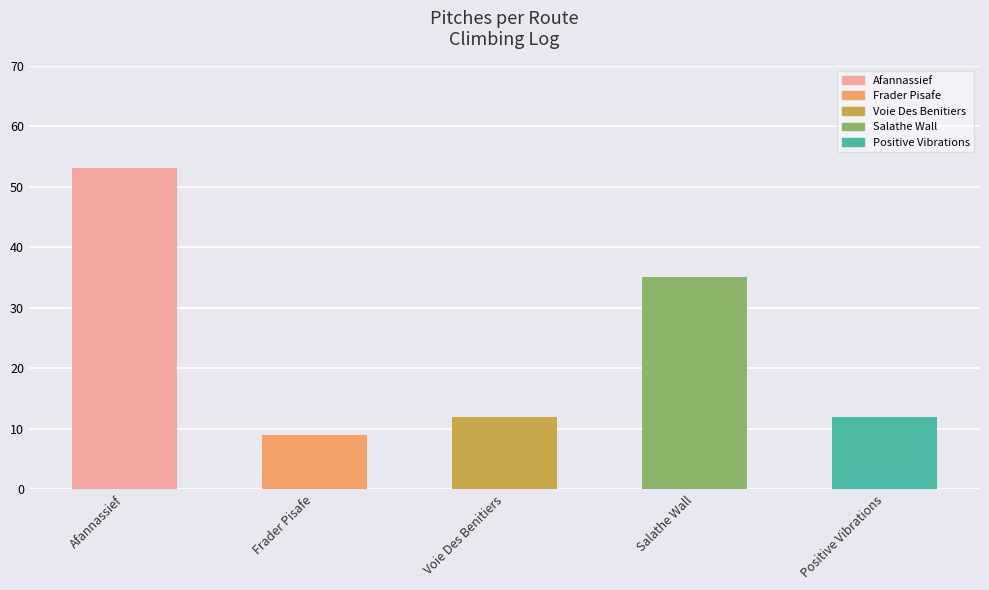

What is the difference between the maximum and minimum values?

44